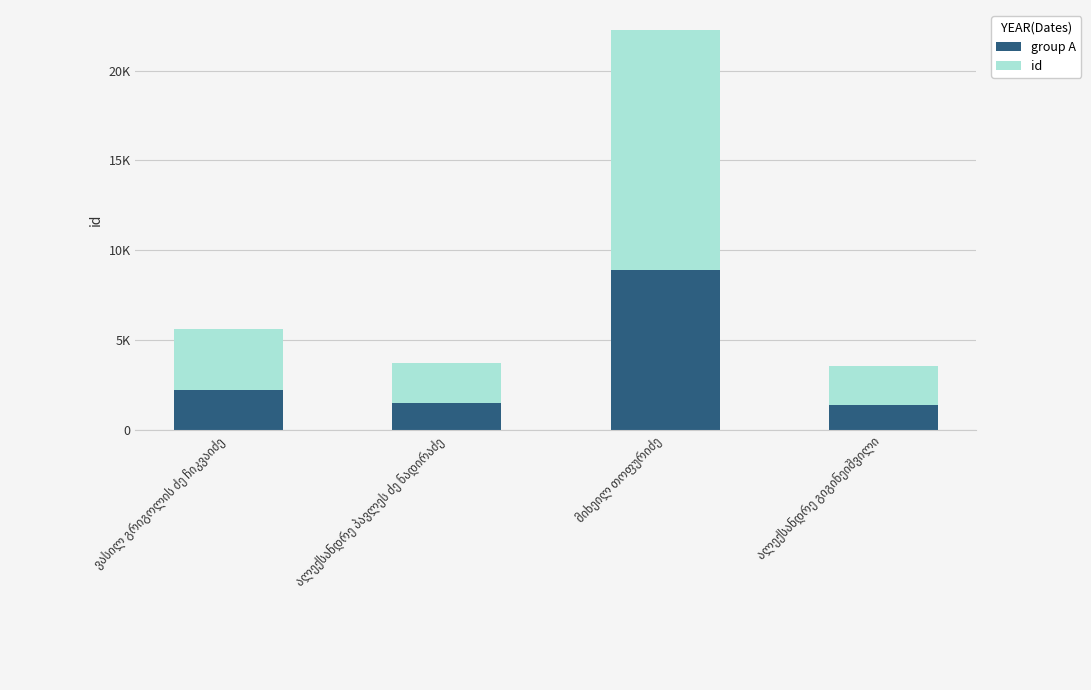

What are all the series names shown in the legend?

group A, id